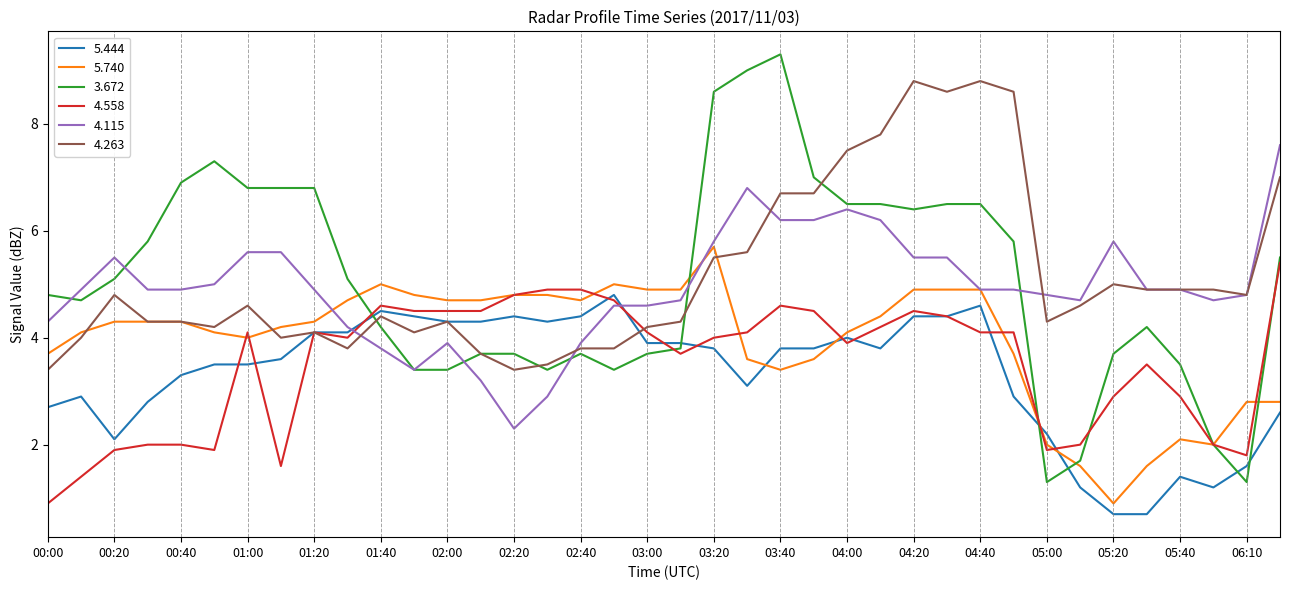

Is this an area chart (filled region under the line)?

No